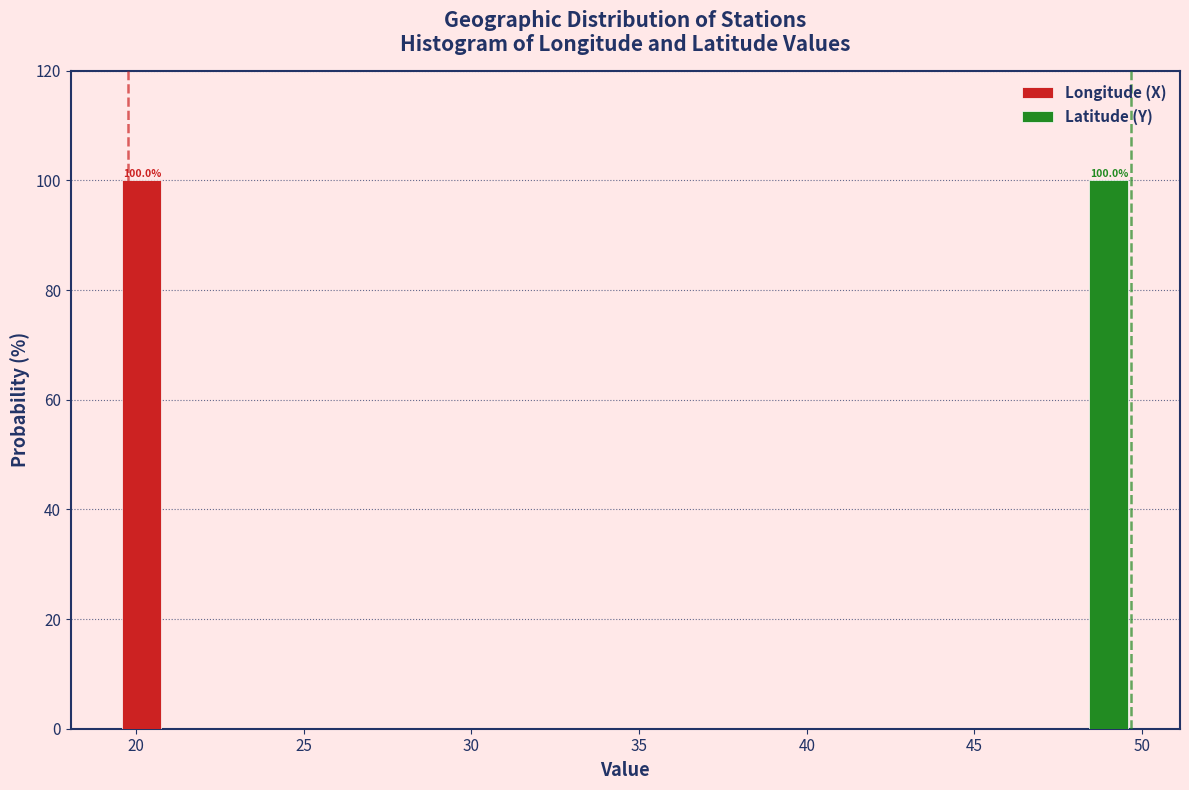

In the Longitude (X) series, which range on the x-axis has the tallest bar?

19.0 to 22.5